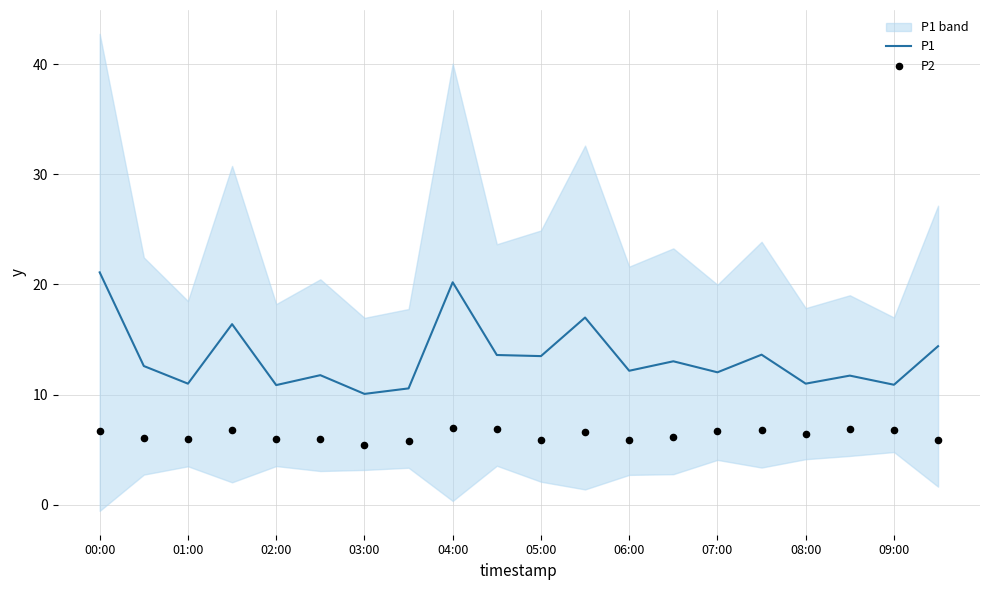

Which series contains the highest Y value?

P1